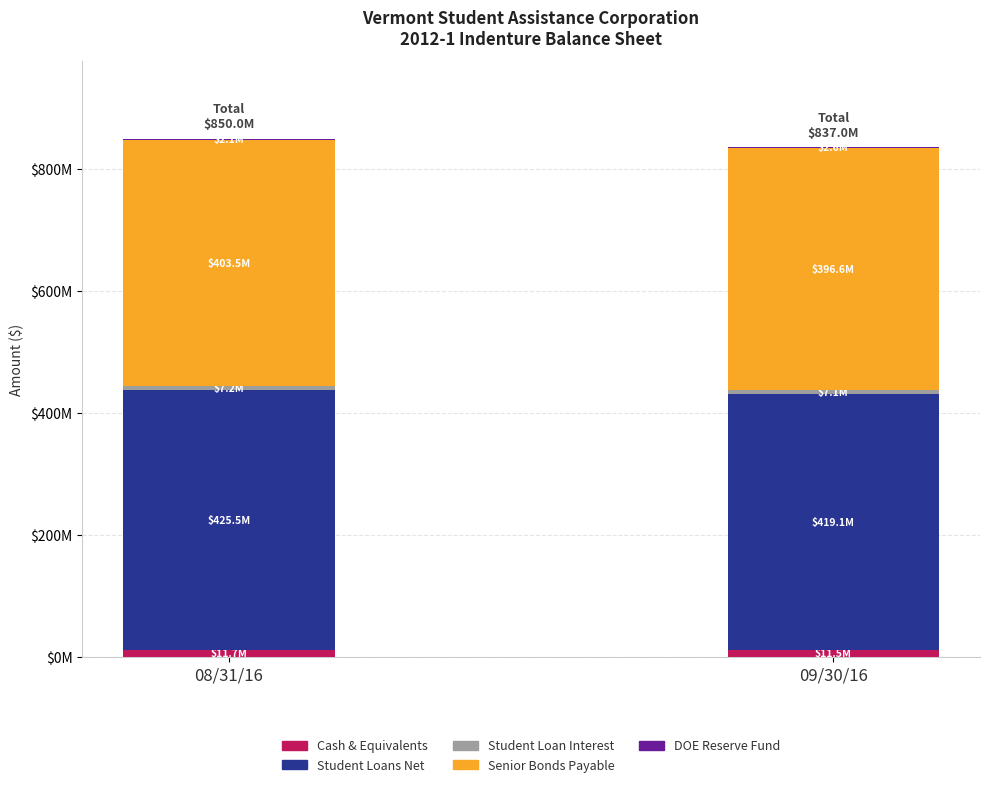

What is the lowest value of the Cash & Equivalents series?

11532633.5